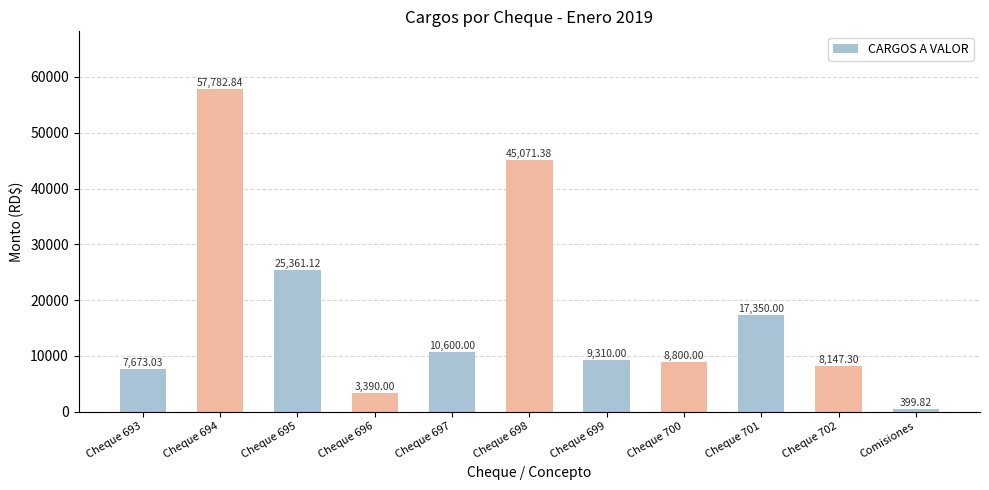

Are the bars grouped side by side (vs. stacked)?

No